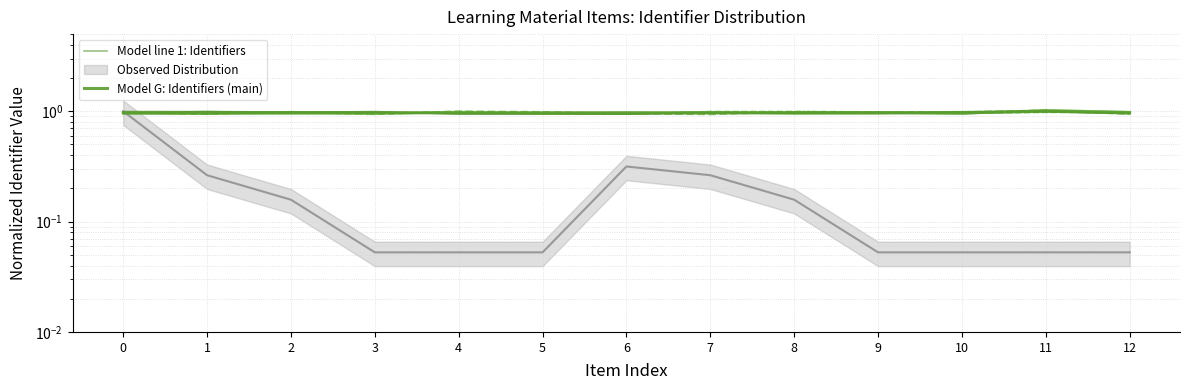

At which category is the sum across all series the highest?

11